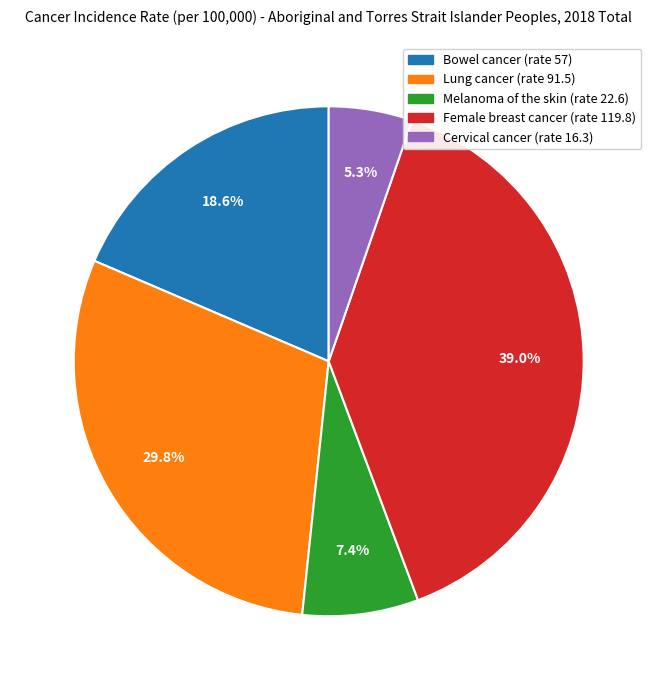

Which has a higher value, Cervical cancer or Bowel cancer?

Bowel cancer